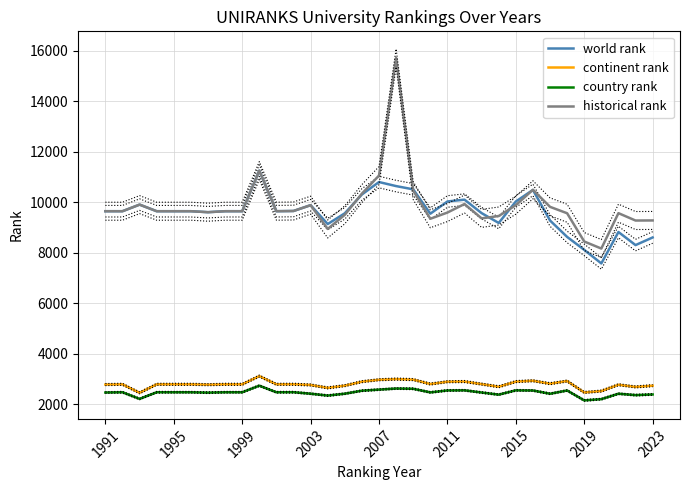

Does the chart display data point markers on the line(s)?

No